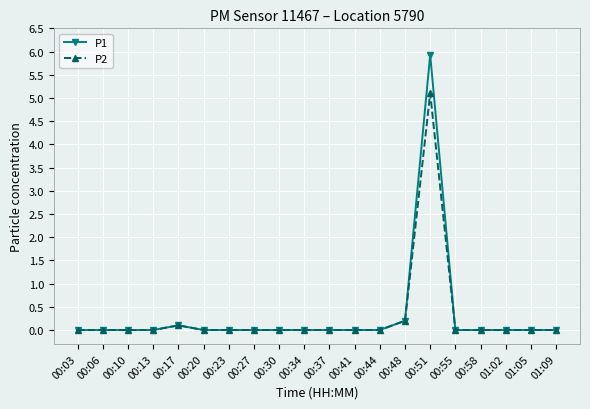

At 00:51, list the series in order from smallest to largest.

P2, P1